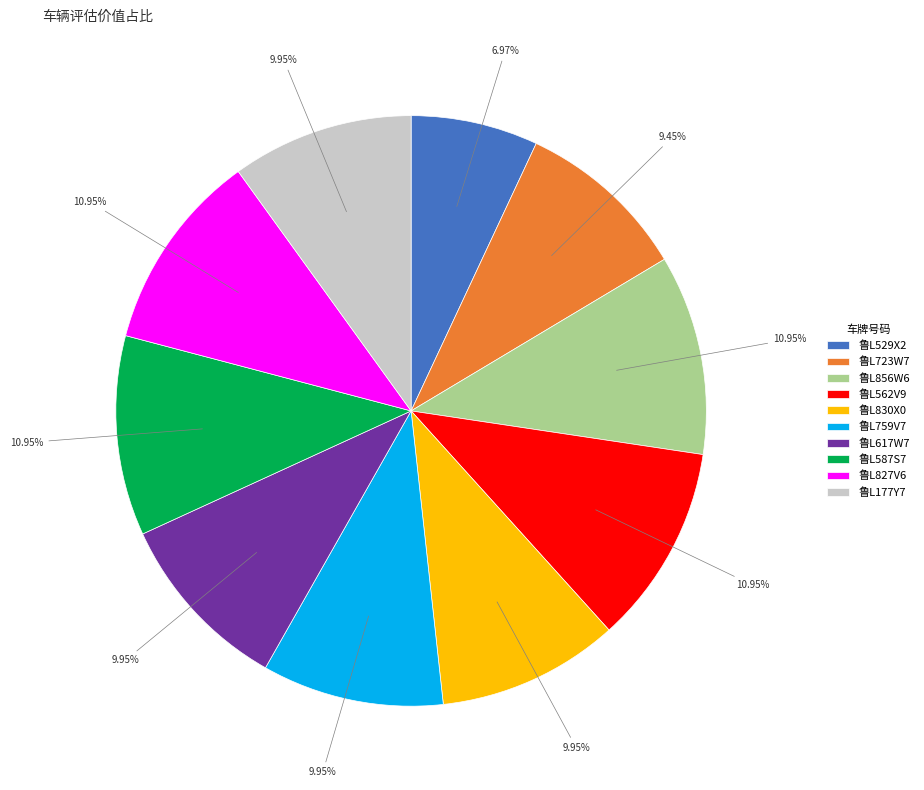

Approximately how many times larger is the value at 鲁L759V7 compared to 鲁L723W7?

1.1